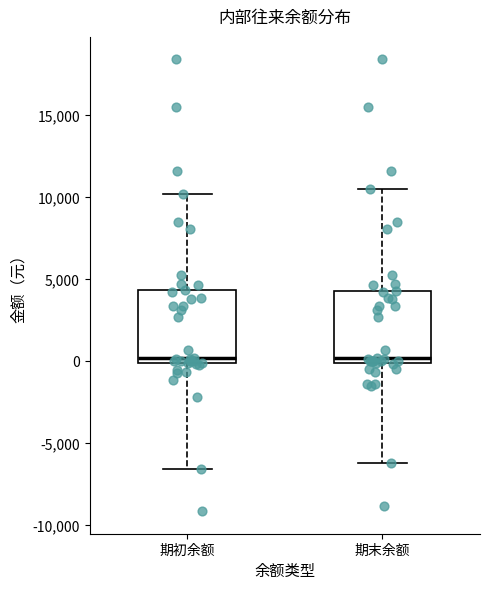

Reading left to right, read every box against the y-axis: the position of its median line, the range the box covers, and the ends of its whiskers. The values are not printed on the chart, so give them approximately, as read against the axis.

期初余额: median 0 (just above the box's lower edge), box 0 to 4500, whiskers -6500 to 10000
期末余额: median 0 (just above the box's lower edge), box 0 to 4500, whiskers -6000 to 10500